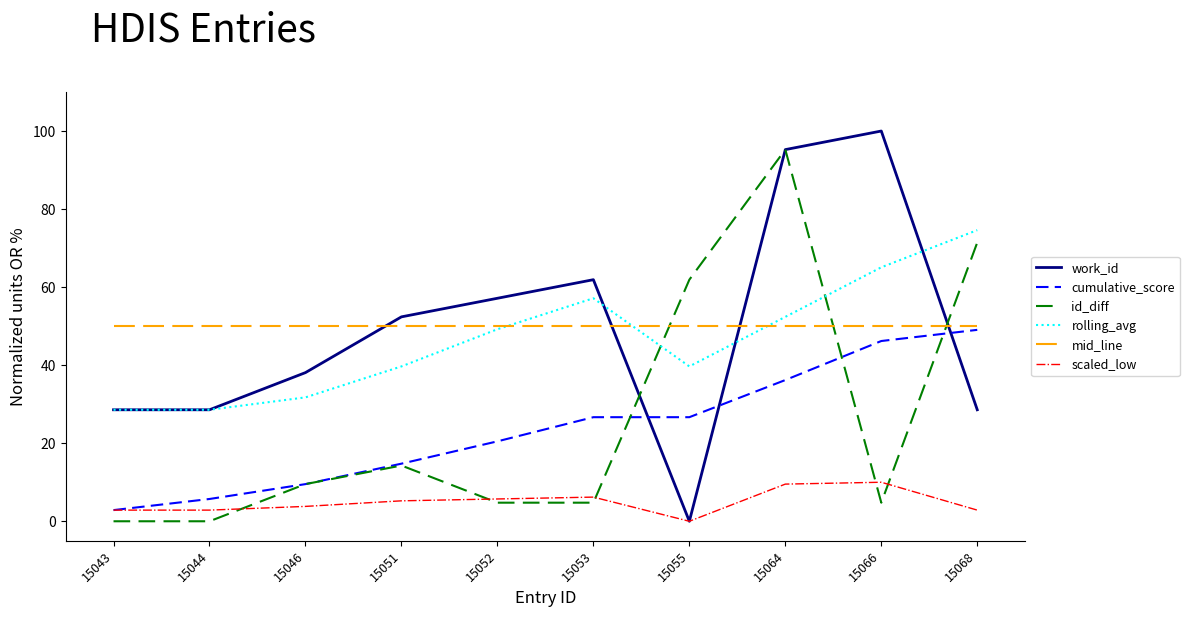

The cumulative_score series shows 26.7 at 15055. True or false?

True